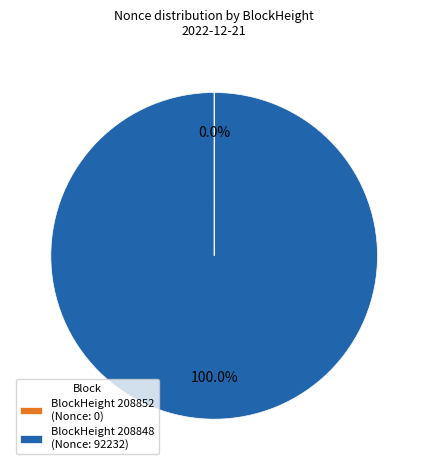

Which category has the biggest portion of the pie?

BlockHeight 208848 (Nonce: 92232)